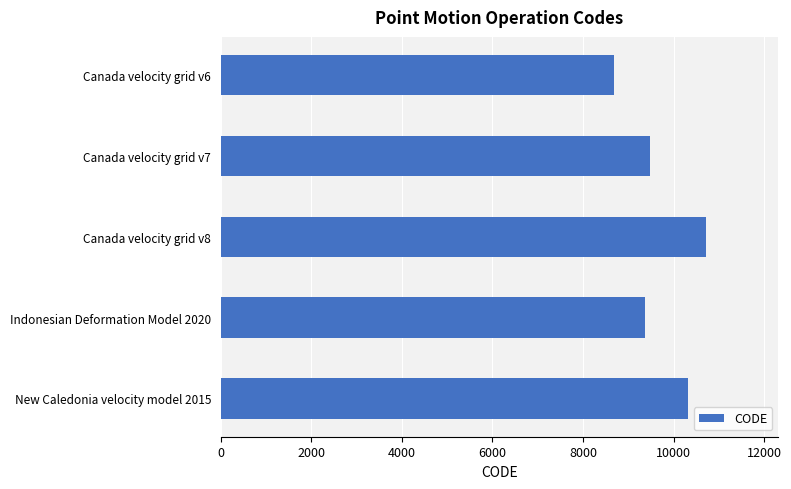

What is the label of the 1st bar from the top?

Canada velocity grid v6